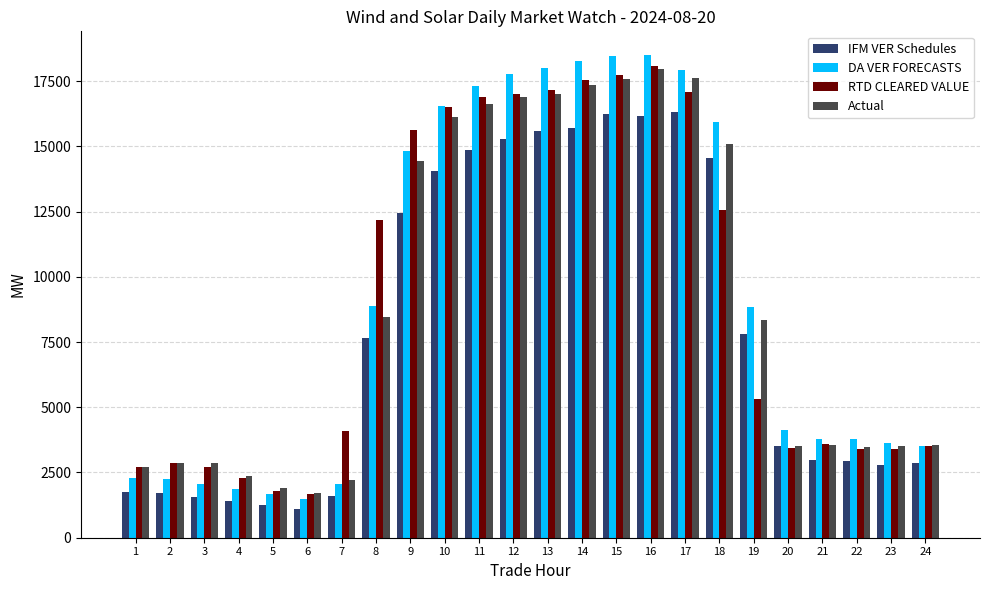

What is the sum of the RTD CLEARED VALUE values at 22 and 13?

20566.5